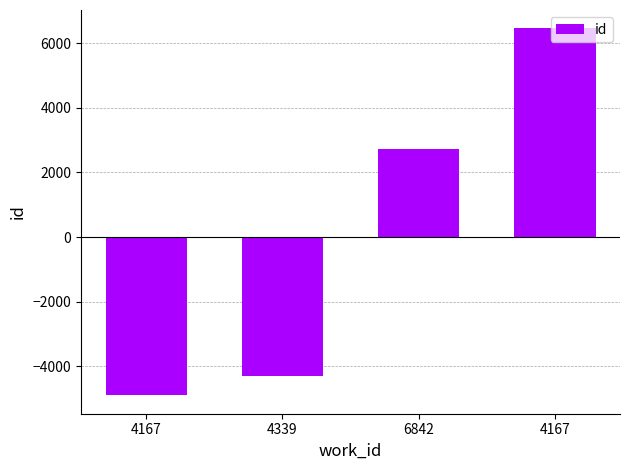

Is it true that the value at 4167 is -1618.2?

False